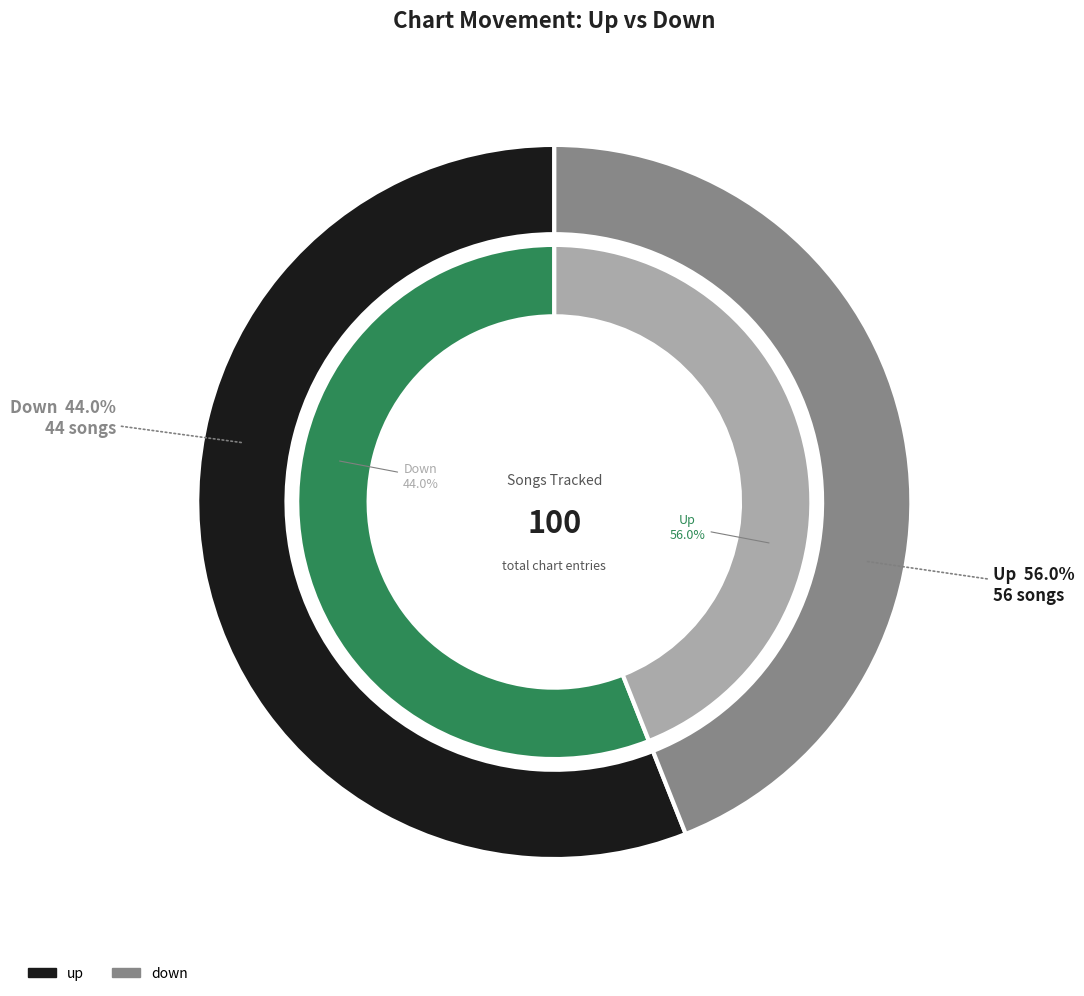

Rank the categories by value from lowest to highest.

down, up